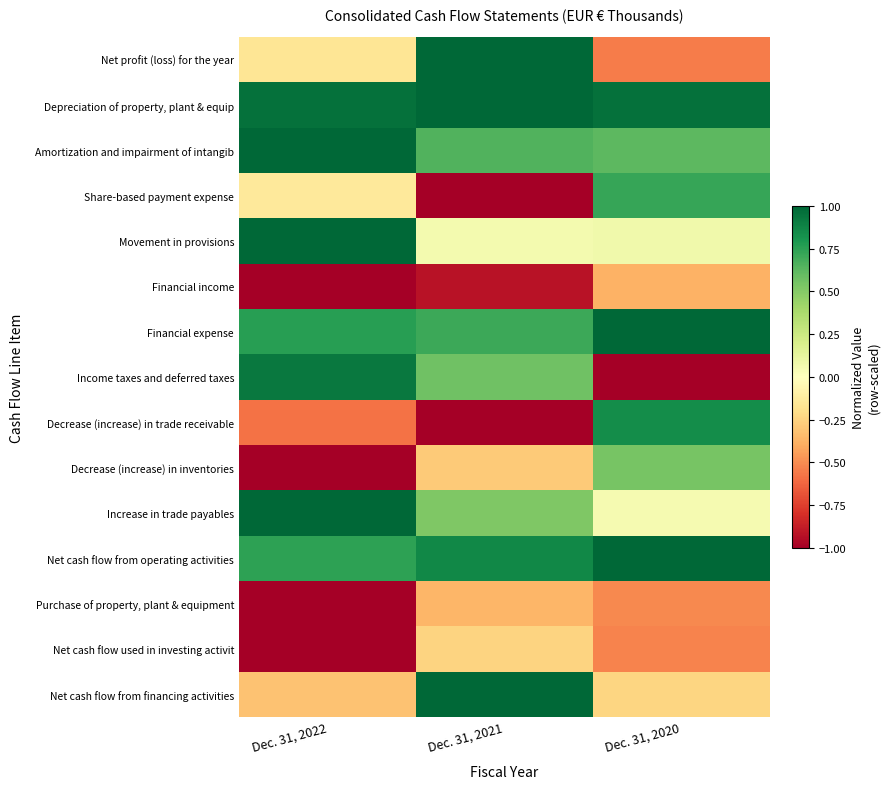

Which category has the highest value across all series?

Dec. 31, 2021